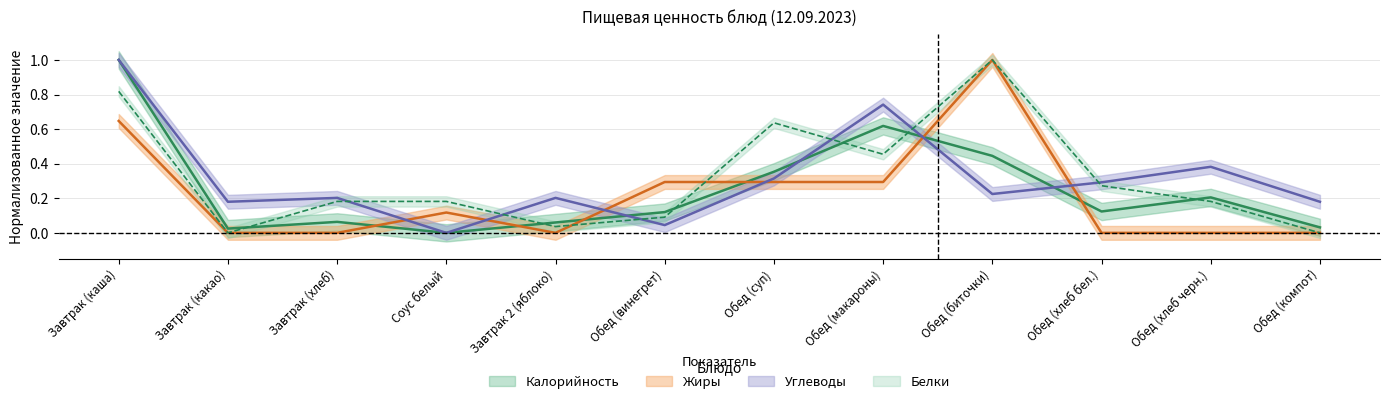

The value of Калорийность at Соус белый is 0.0. True or false?

True